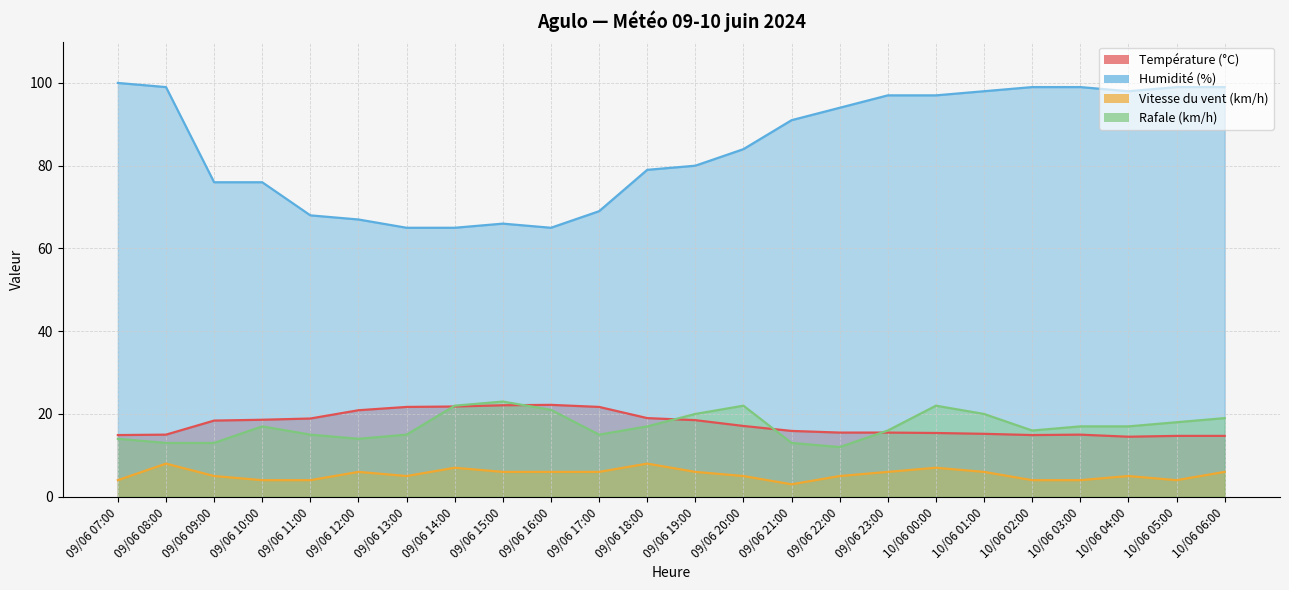

How many interior local valleys does the Température (°C) series have?

2